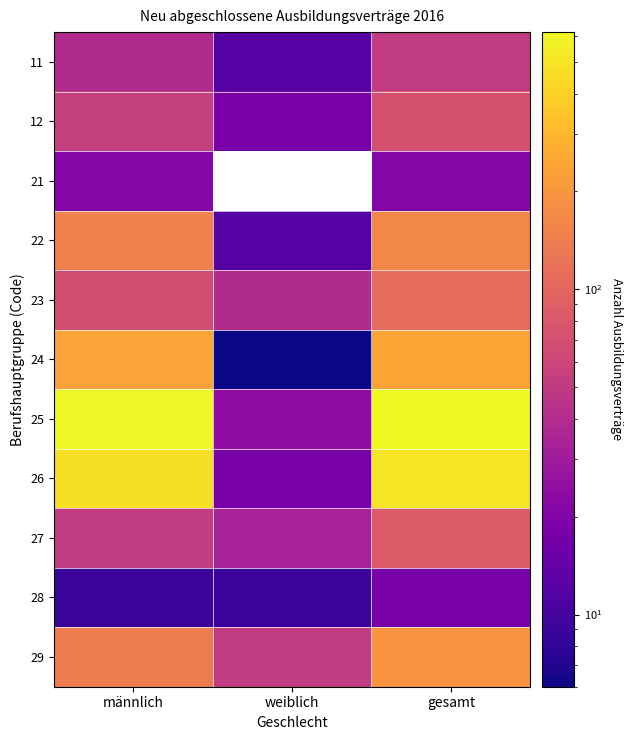

Where does the 25 series first go above 594?

gesamt